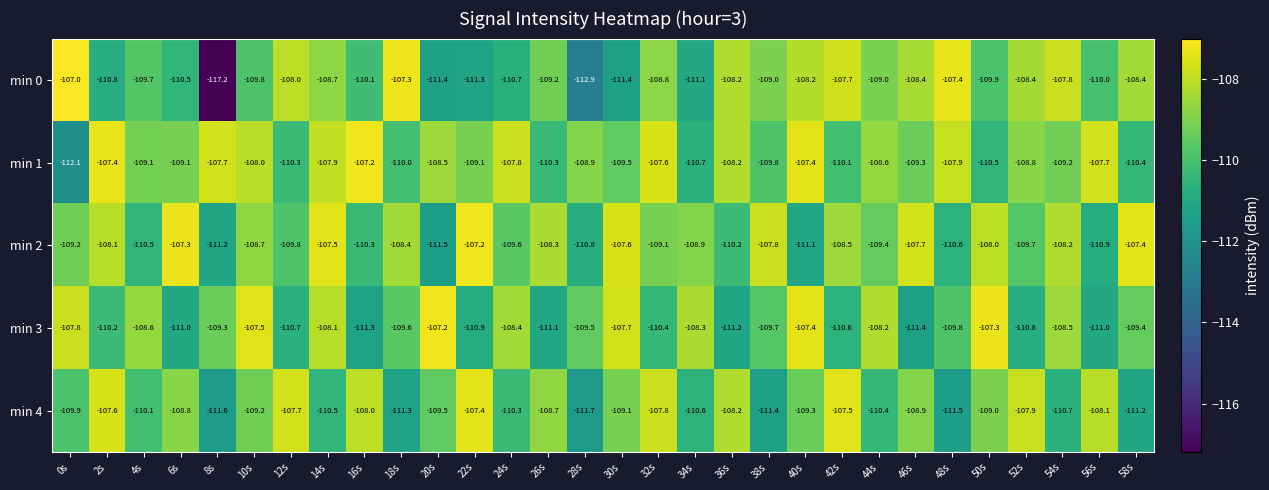

At which label is min 2 closest to -109?

32s